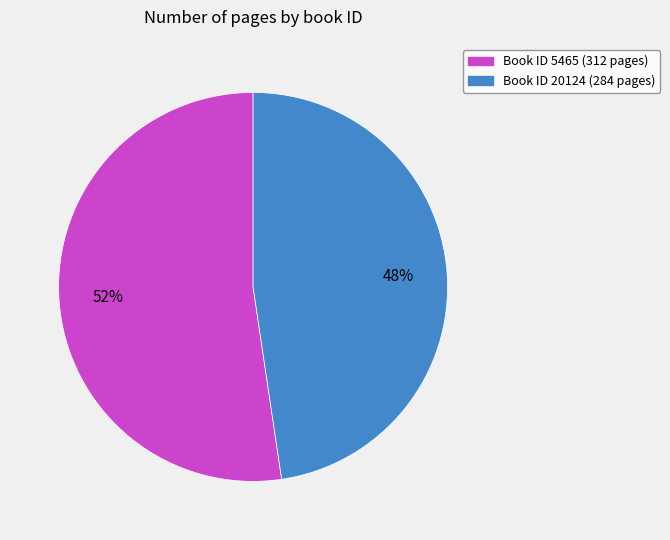

Is there any slice that represents more than half of the pie?

Yes